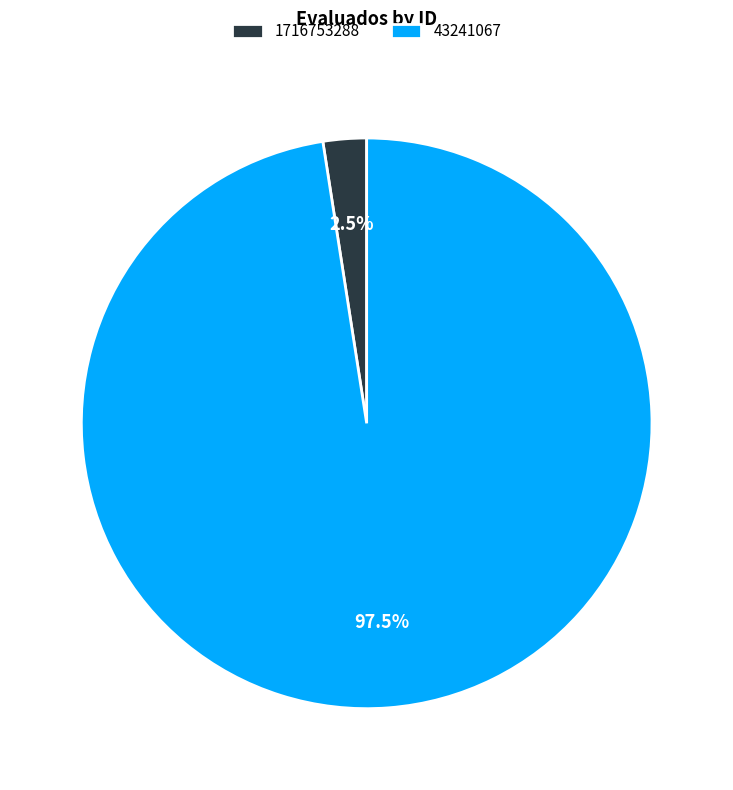

What portion of the pie excludes 43241067?

2.5%